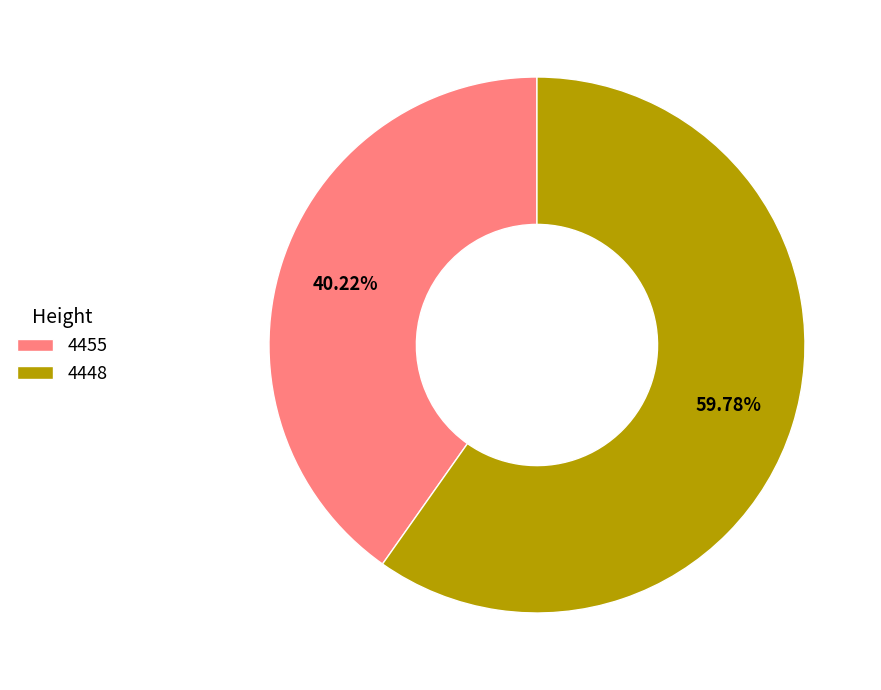

What portion of the pie excludes 4455?

59.8%